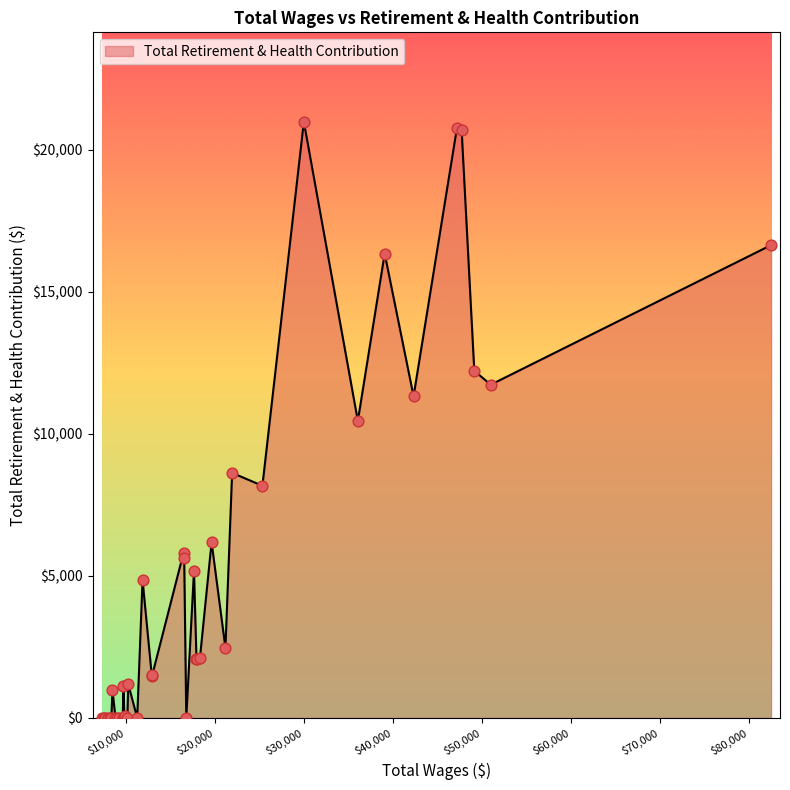

What is the greatest value displayed?

20994